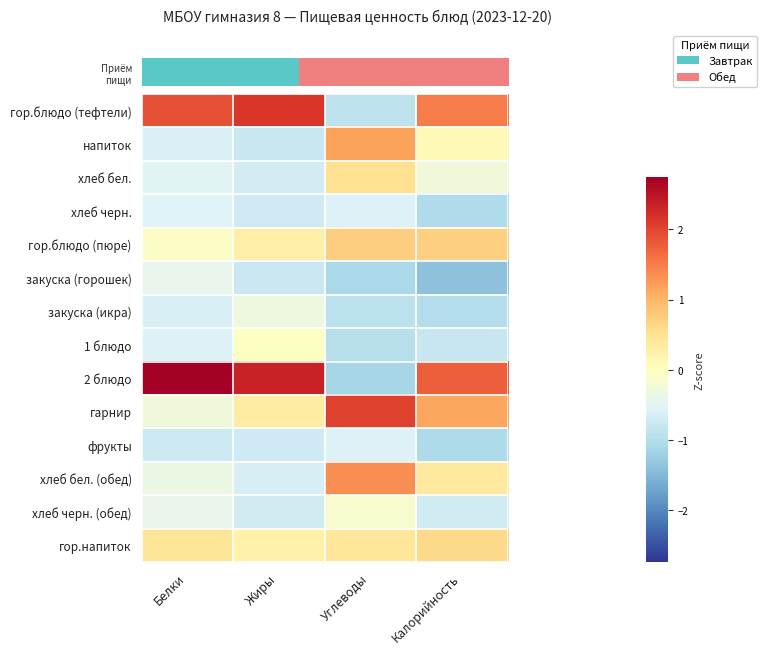

At Белки, list the series in order from smallest to largest.

фрукты, закуска (икра), напиток, 1 блюдо, хлеб черн., хлеб бел., хлеб черн. (обед), закуска (горошек), хлеб бел. (обед), гарнир, гор.блюдо (пюре), гор.напиток, гор.блюдо (тефтели), 2 блюдо